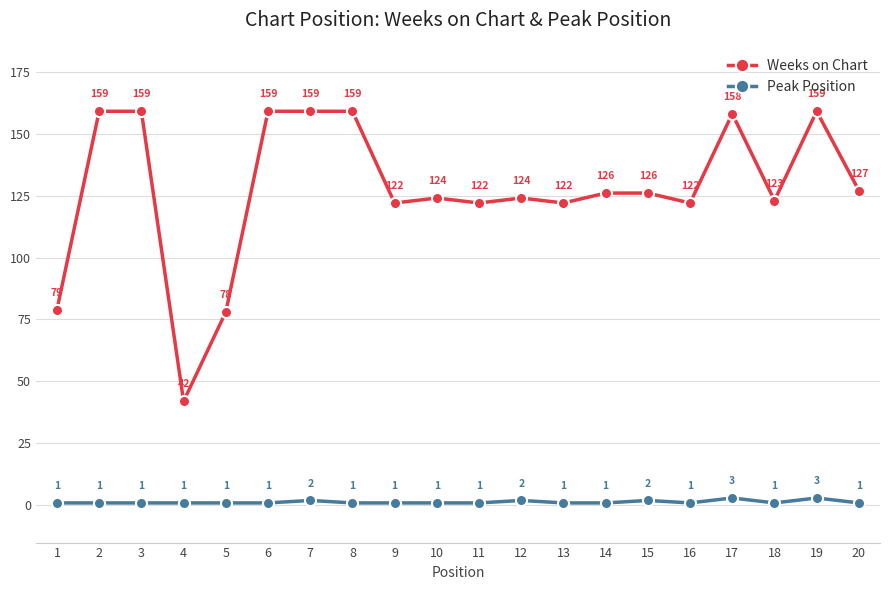

True or false: Weeks on Chart and Peak Position cross at least once.

False